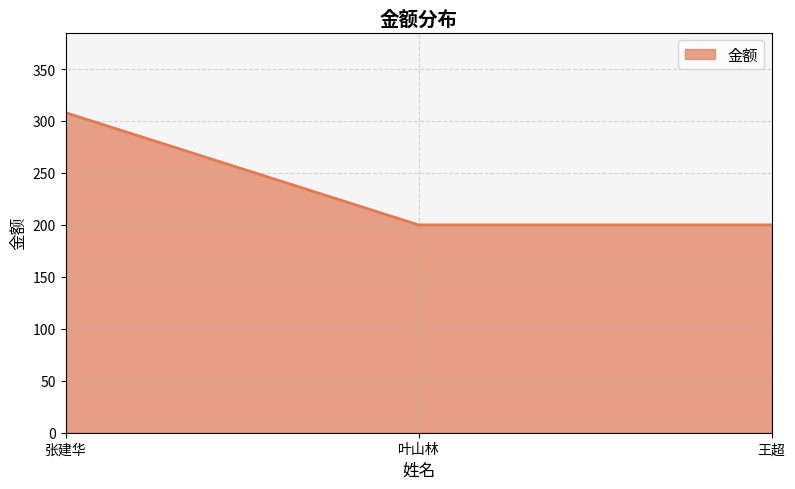

Is it true that the value at 王超 is 200?

True